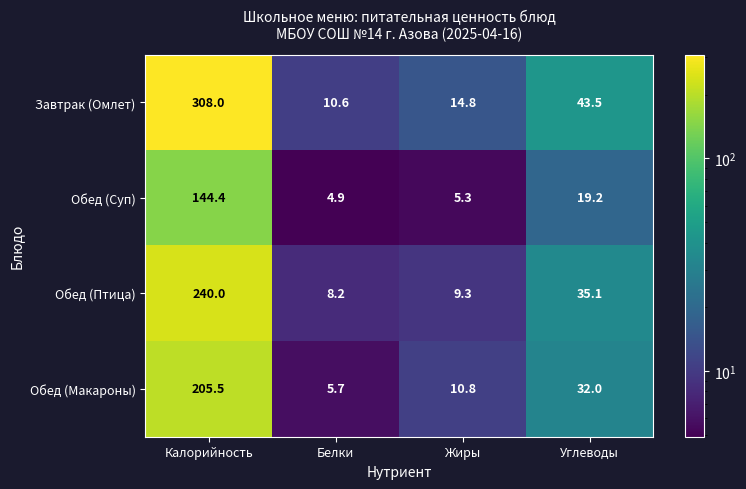

How many distinct data groups are displayed?

4